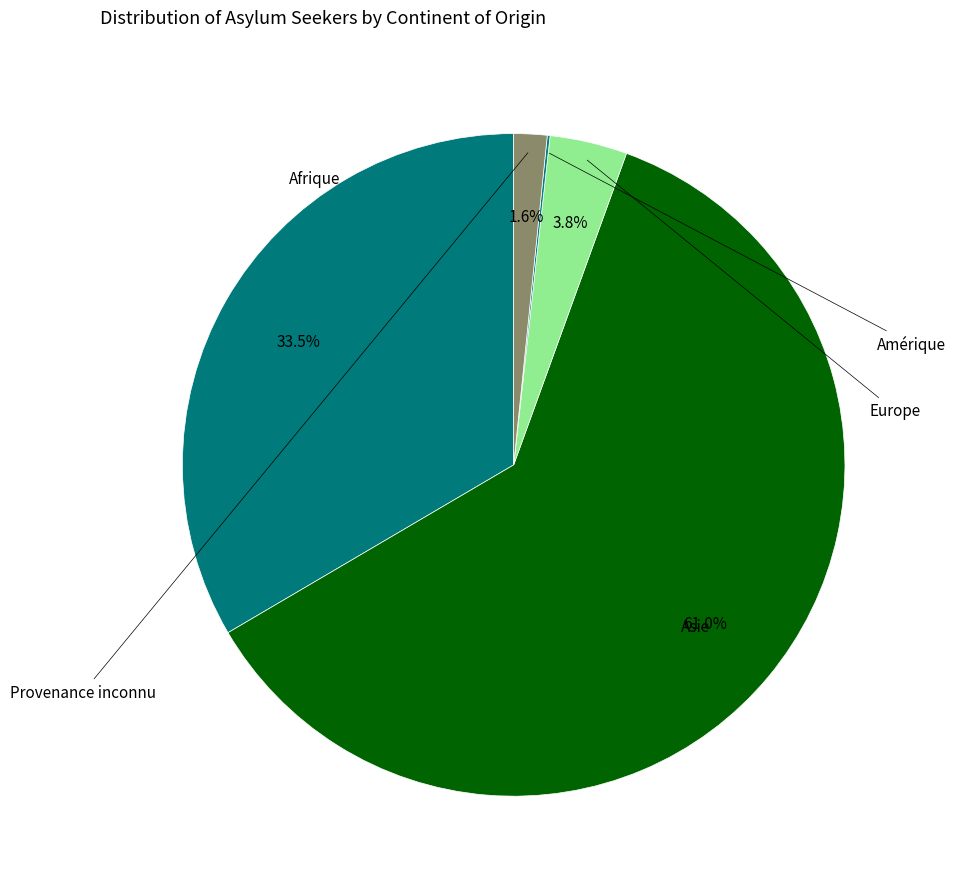

Count the number of slices in the pie.

5